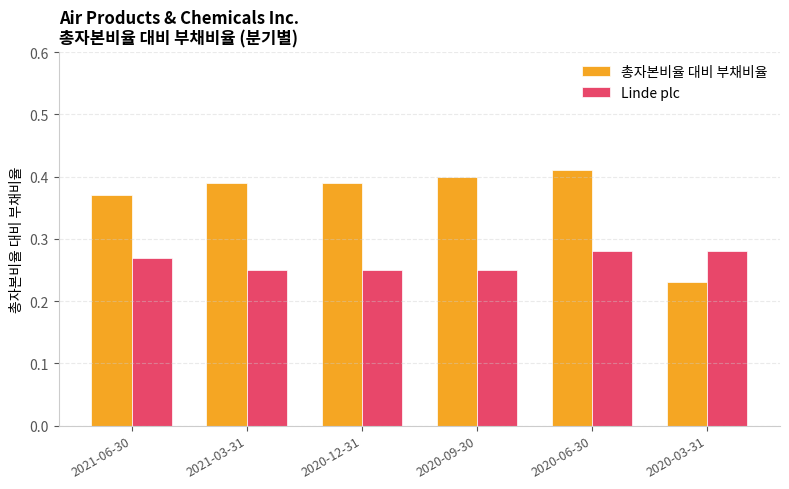

What position from the right is 2020-12-31?

4